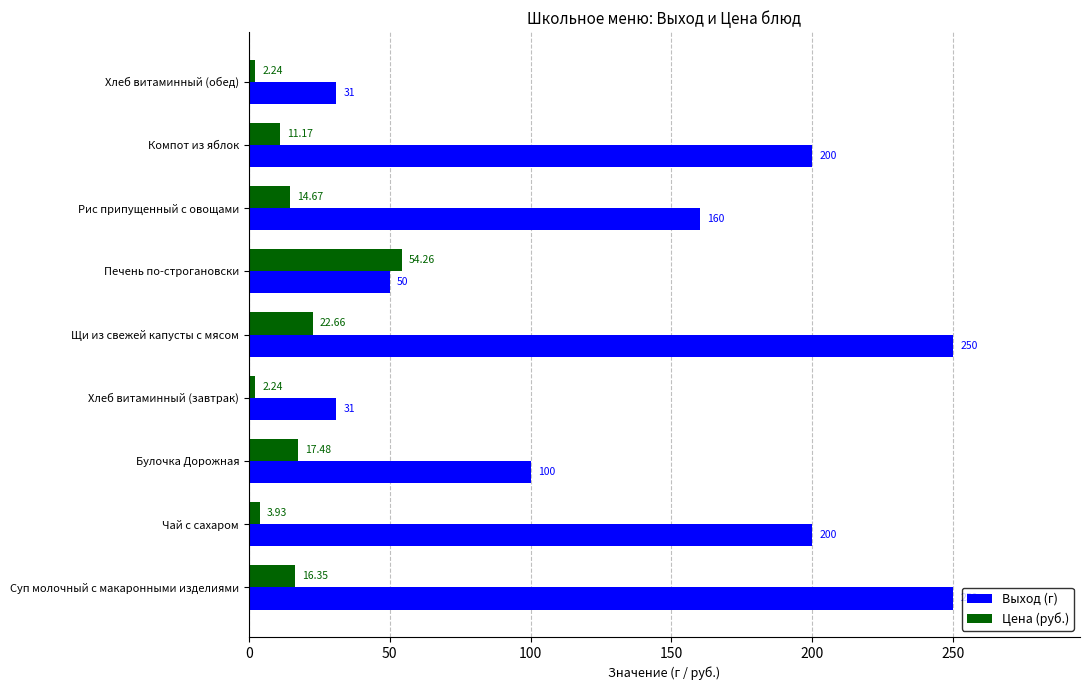

Which series has the largest total across all categories?

Выход (г)